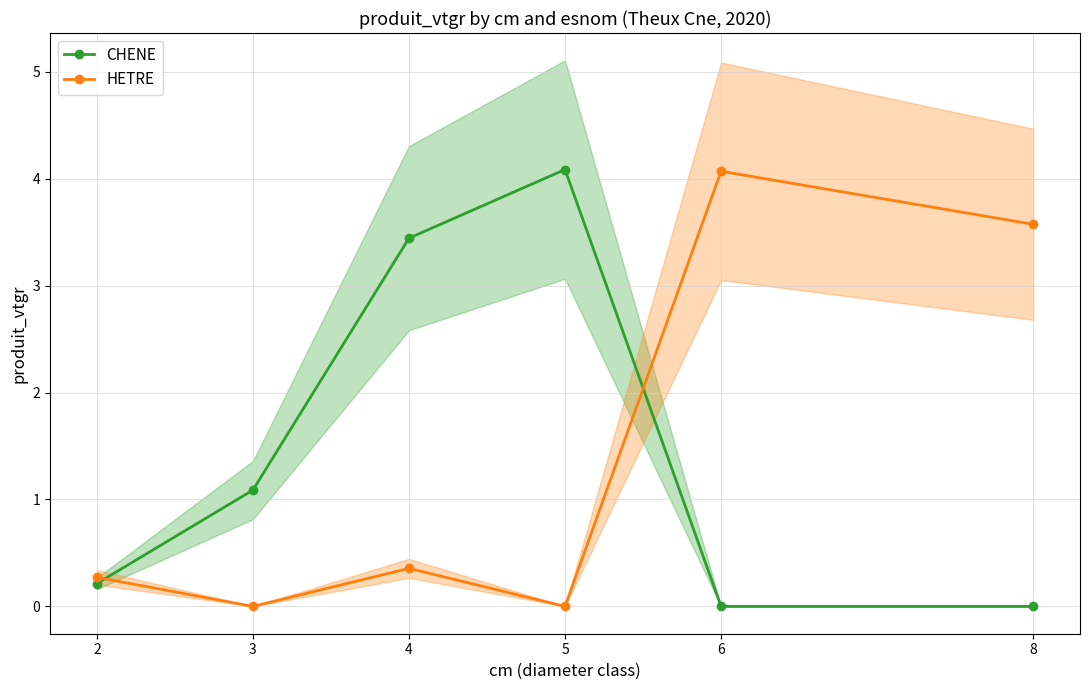

What is the difference between the second highest and second lowest values in the HETRE series?

3.6